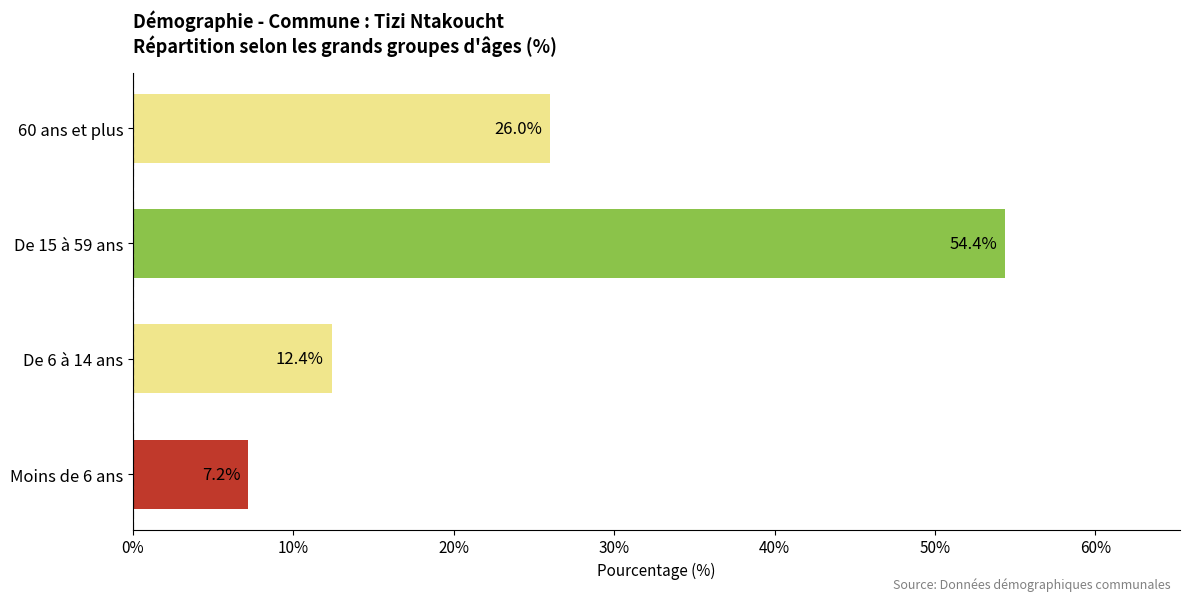

Does the chart contain any negative values?

No